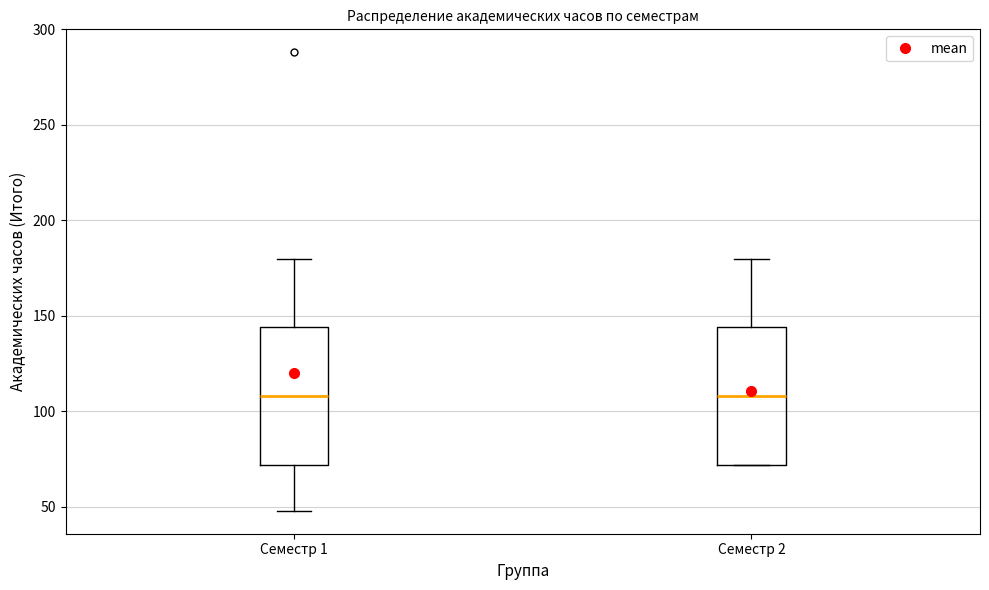

Reading left to right, transcribe this box plot: for each box, give where its median line is, the range the box spans, and where its two whiskers end, as read against the y-axis. The values are not printed on the chart, so give them approximately, as read against the axis.

Семестр 1: median 110, box 70 to 145, whiskers 50 to 180
Семестр 2: median 110, box 70 to 145, whiskers 70 to 180